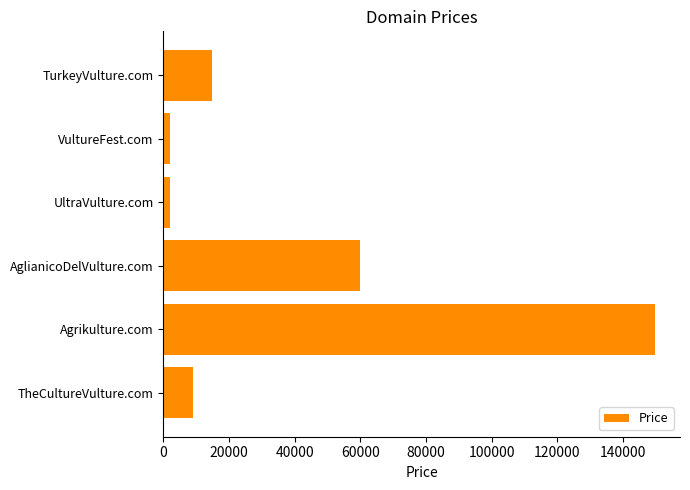

What value does the data have at AglianicoDelVulture.com?

59888